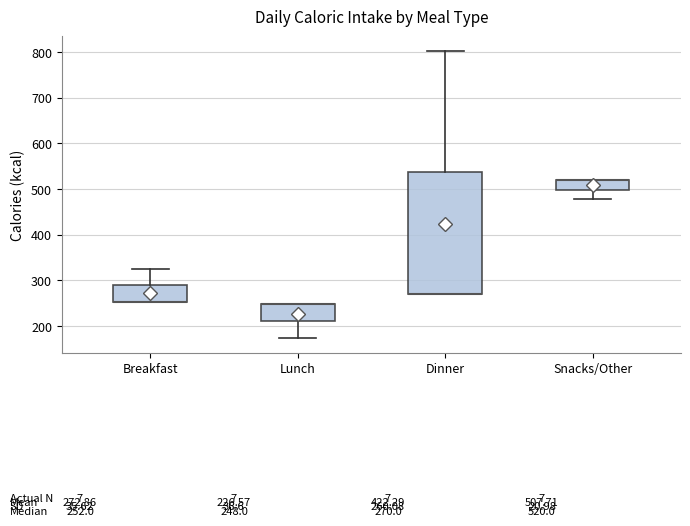

Which box is the tallest, from its lower edge to its upper edge?

Dinner